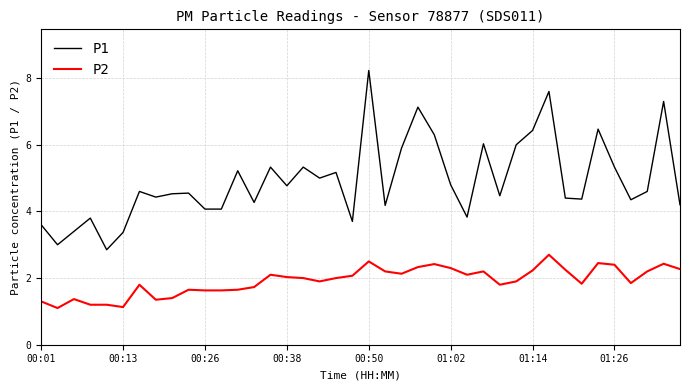

What is the difference between the maximum and minimum values in the P2 series?

1.6